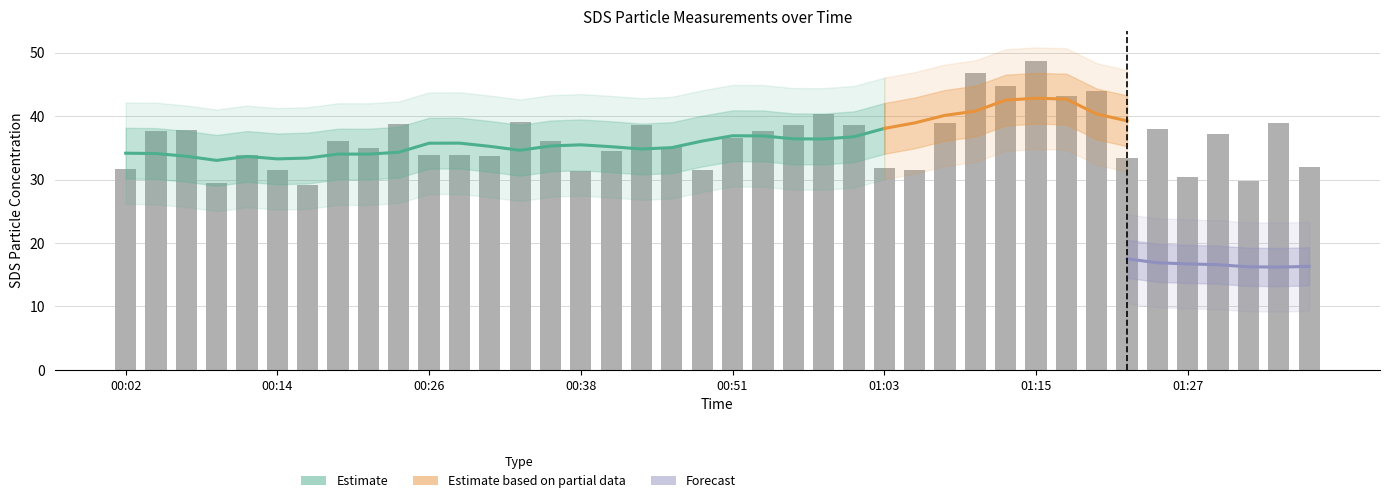

Reading right to left, what are all the values shown in this chart?

32.0	38.9	29.7	37.1	30.4	38.0	33.5	44.0	43.2	48.6	44.7	46.8	38.9	31.4	31.8	38.5	40.2	38.6	37.6	36.5	31.6	35.0	38.6	34.4	31.4	36.1	39.0	33.6	33.8	33.9	38.8	34.9	36.0	29.1	31.5	33.9	29.5	37.9	37.6	31.6